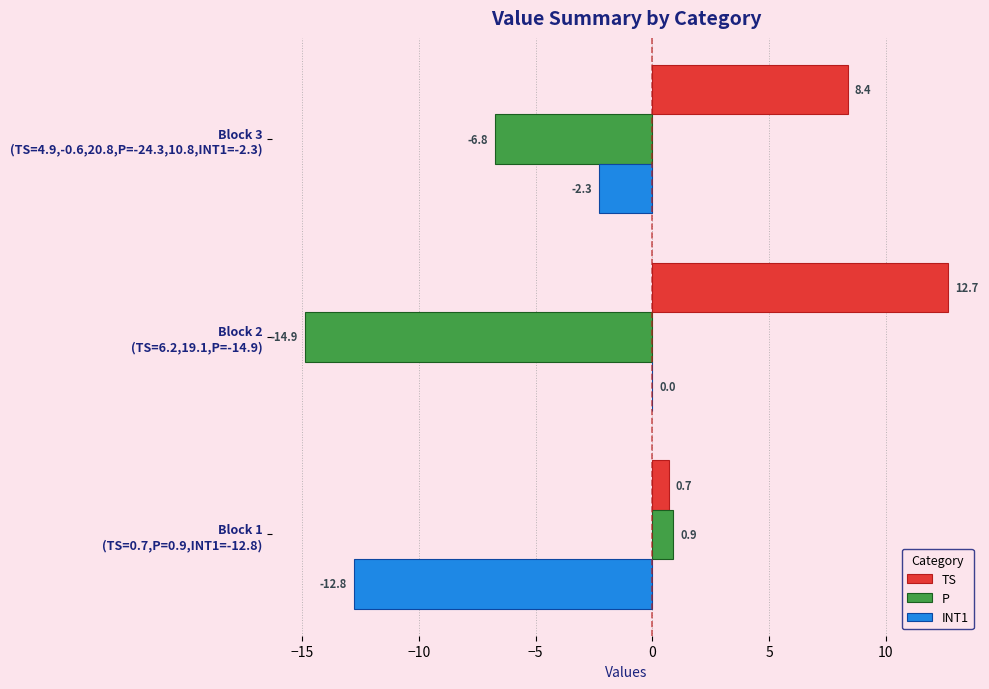

Which series has the largest total across all categories?

TS